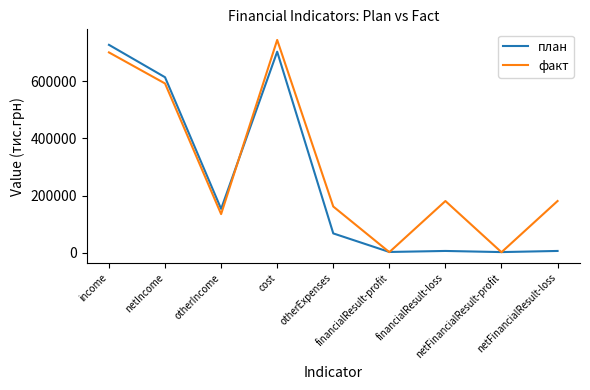

List the series in order of their overall mean, highest first.

факт, план